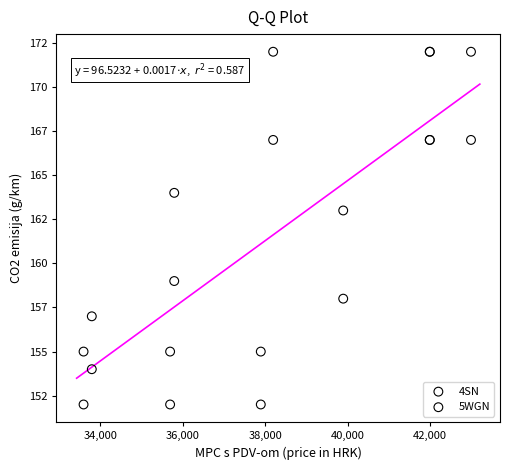

Which series contains the highest Y value?

5WGN